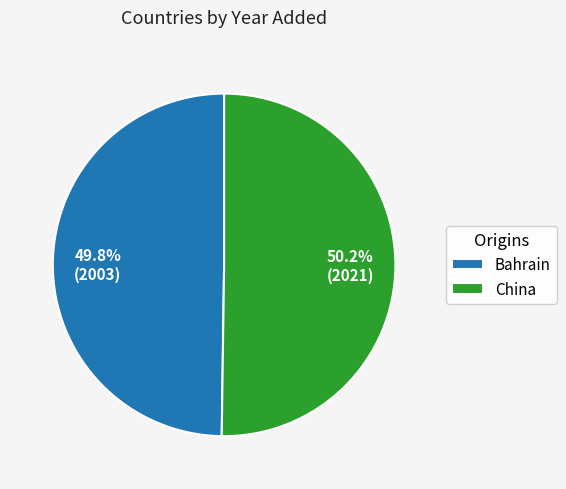

How many segments does this pie chart have?

2